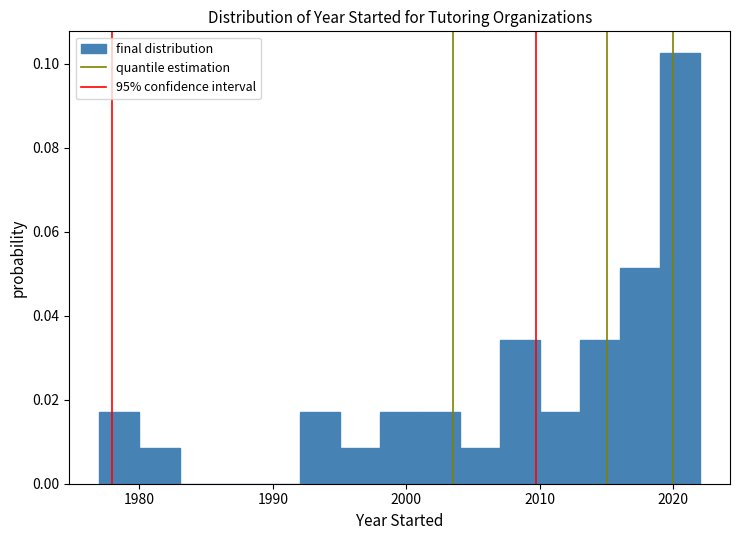

Around what value on the x-axis is the tallest bar? Give the approximate position of its centre, as read against the axis.

2021